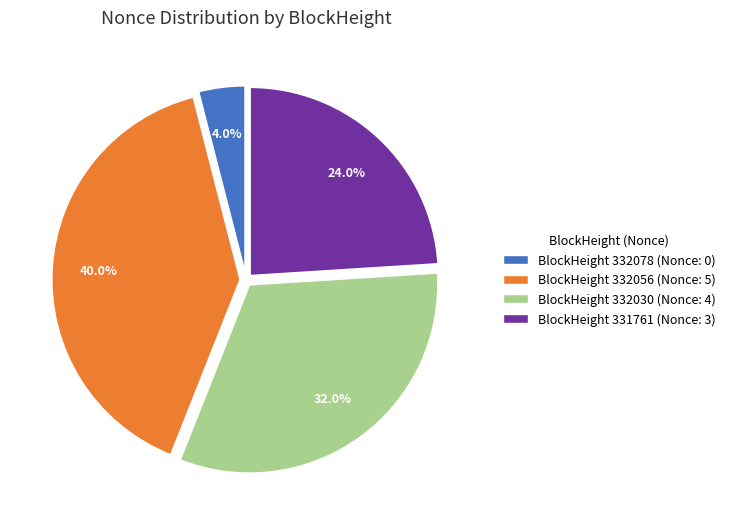

Rank the categories by value from lowest to highest.

BlockHeight 332078 (Nonce: 0), BlockHeight 331761 (Nonce: 3), BlockHeight 332030 (Nonce: 4), BlockHeight 332056 (Nonce: 5)